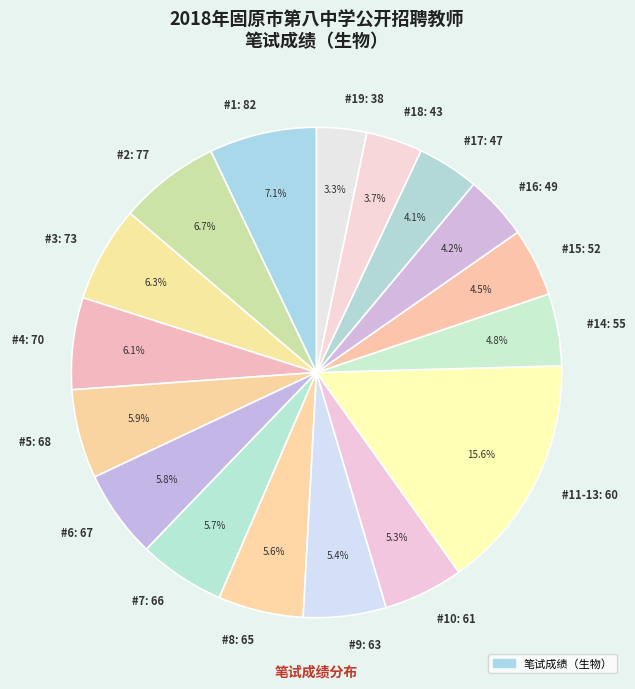

Which category has the biggest portion of the pie?

#11-13: 60